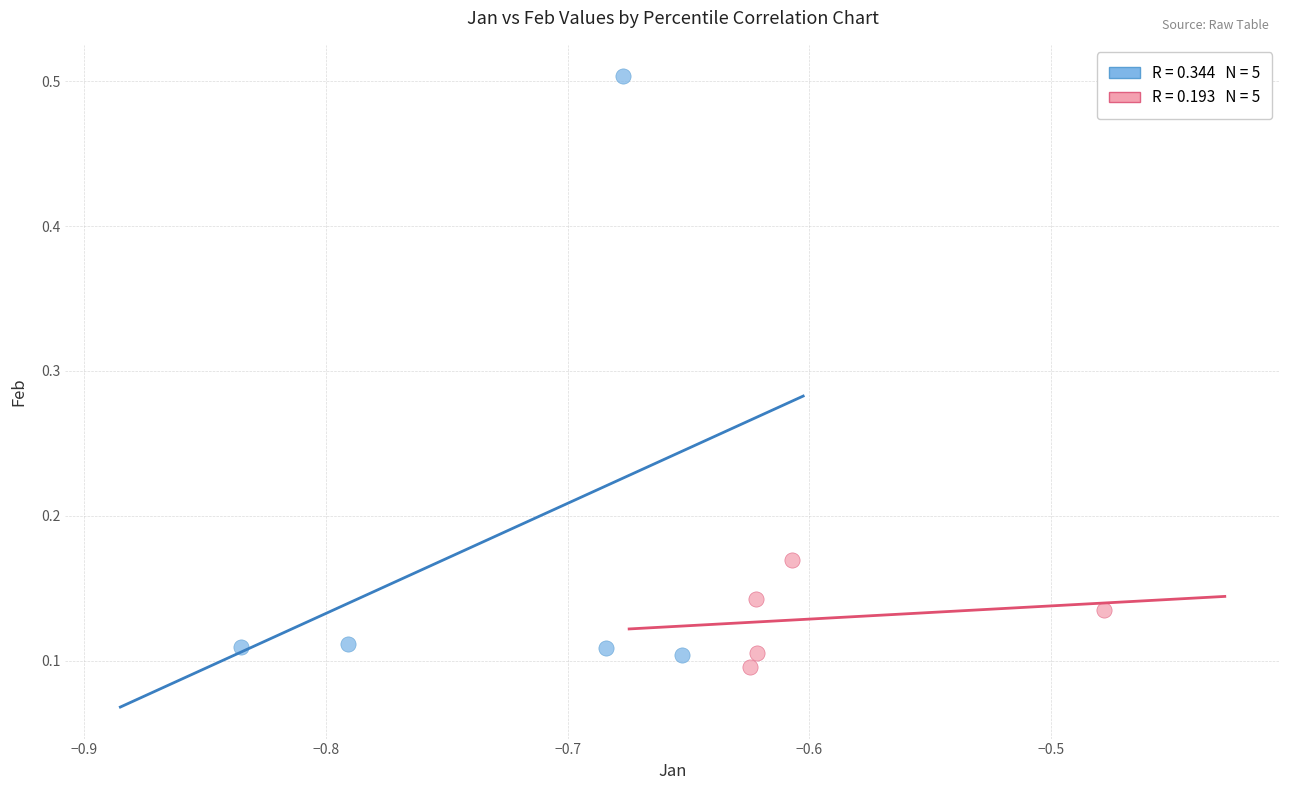

What are all the series names shown in the legend?

Lower Percentiles, Upper Percentiles